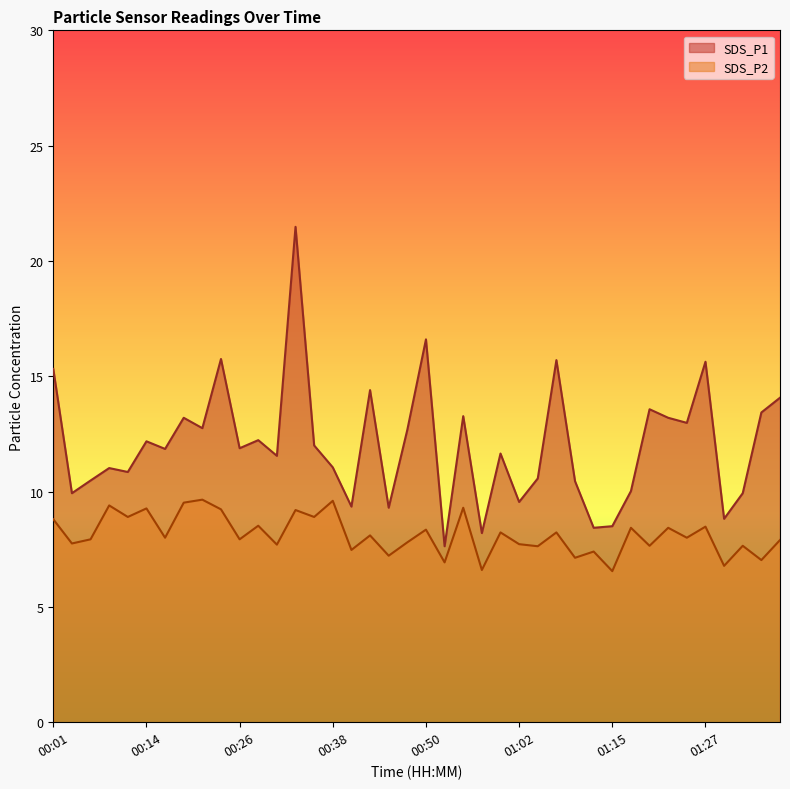

True or false: SDS_P2 has a value of 3.0 at 01:05.

False